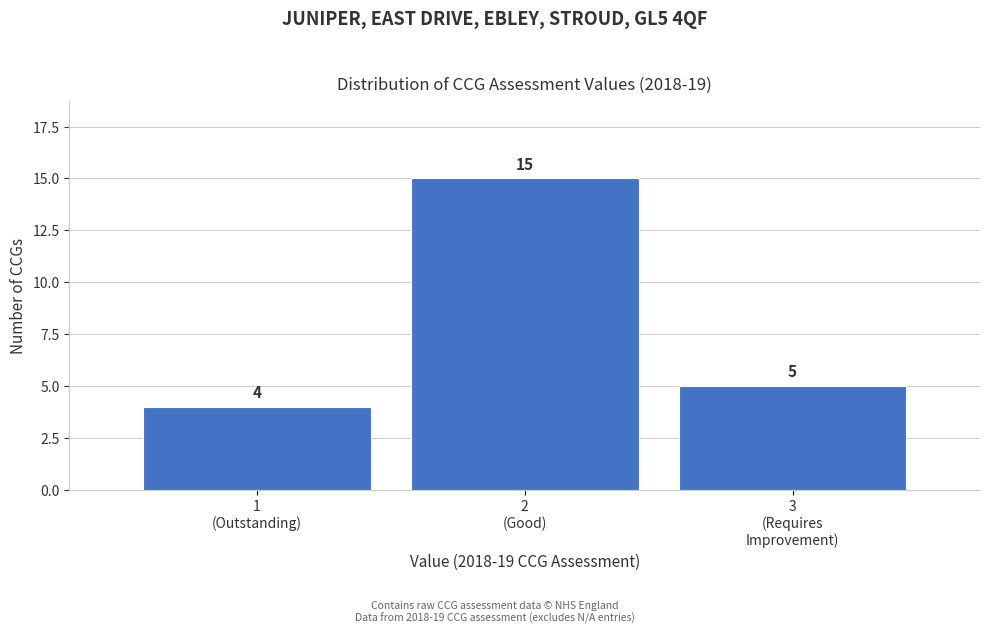

Reading left to right, what are all the values shown in this chart?

4	15	5